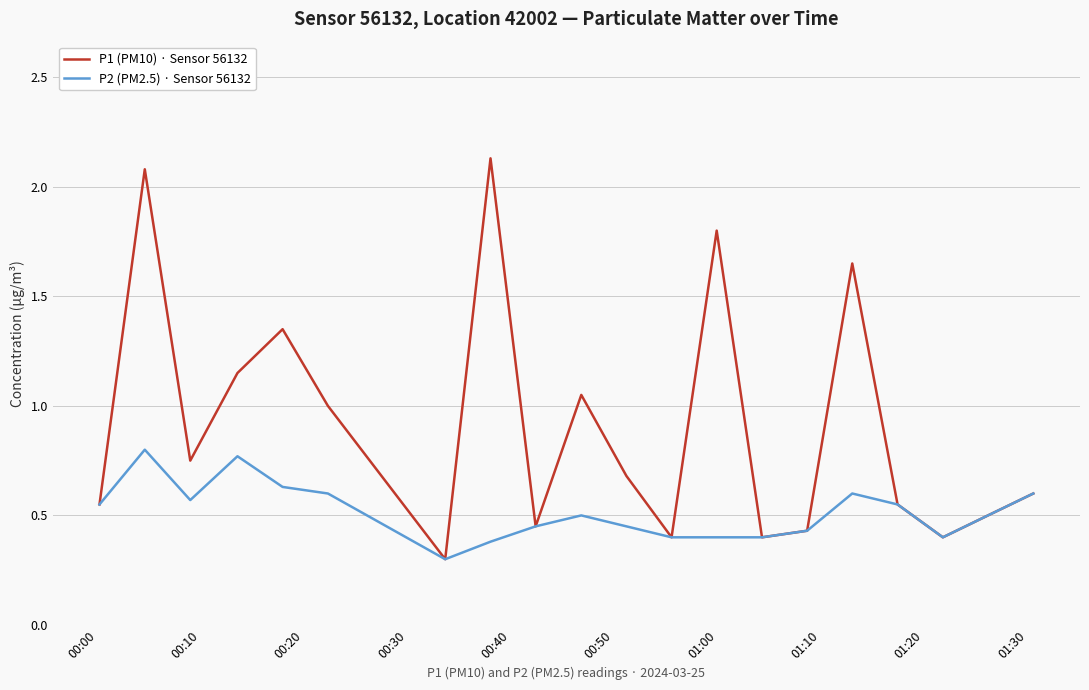

What is the difference between the second highest and second lowest values in the P1 (PM10) · Sensor 56132 series?

1.7